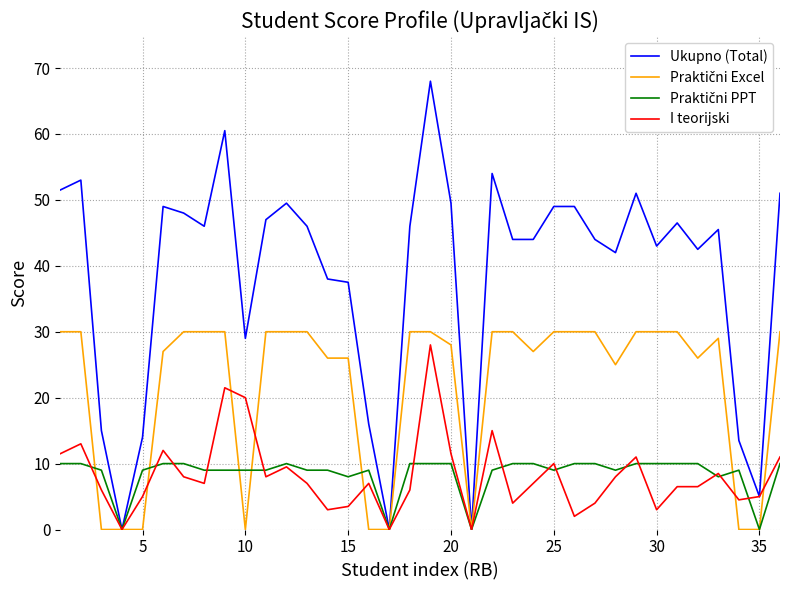

What is the greatest value displayed?

68.0